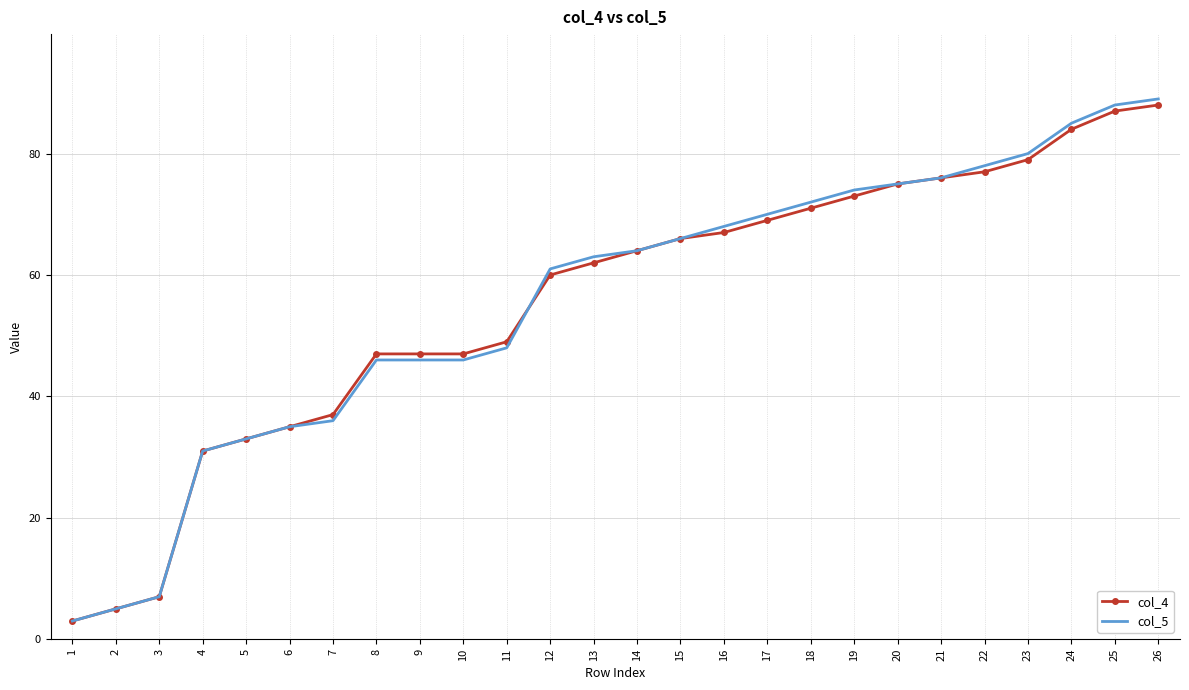

The col_5 series shows 36 at 7. True or false?

True